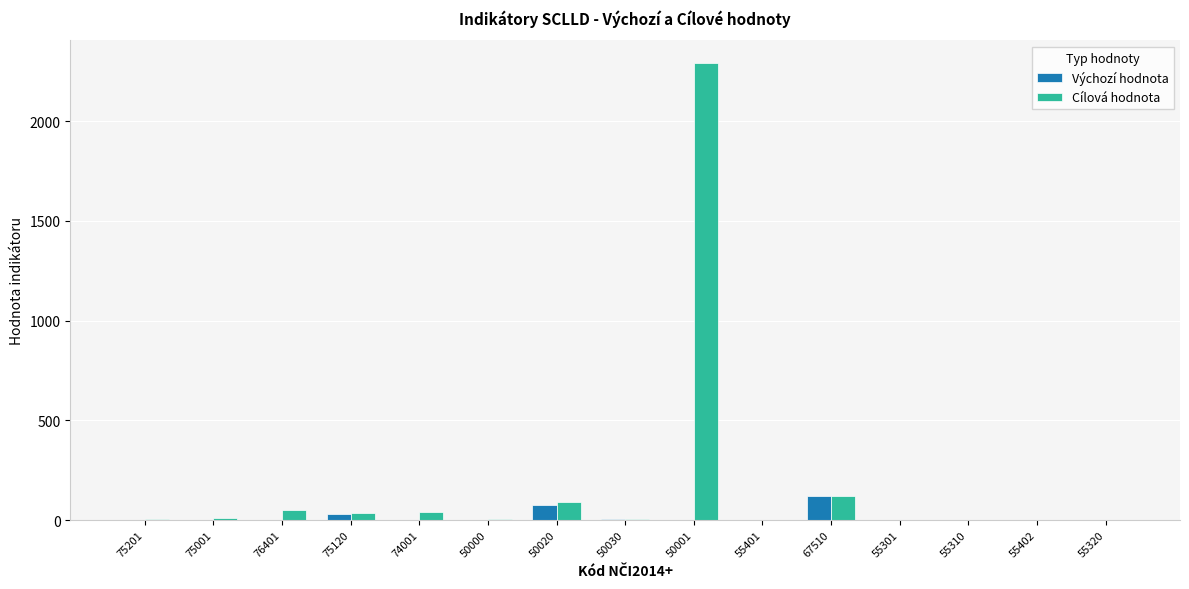

Which series has the largest total across all categories?

Cílová hodnota